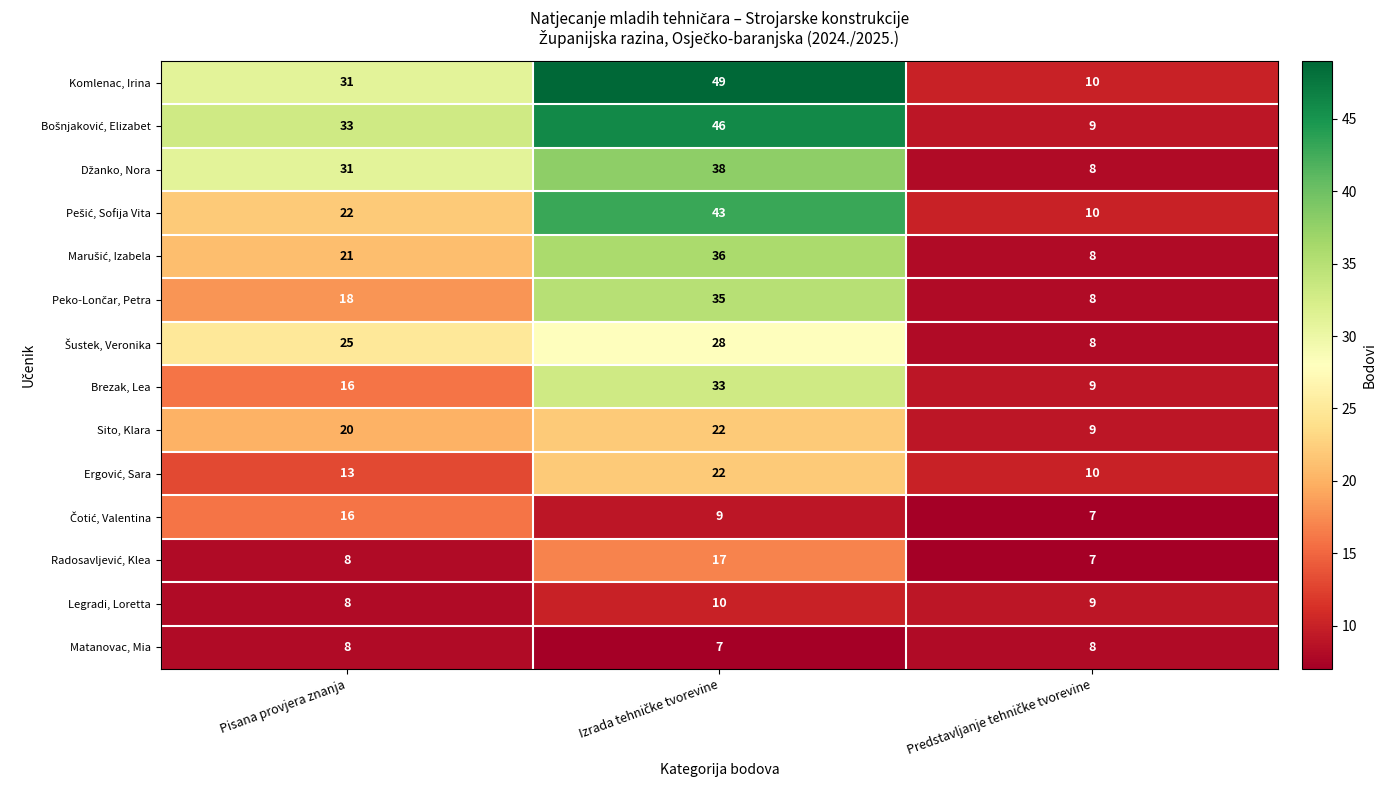

What is the difference between the highest and lowest values at Pisana provjera znanja?

25